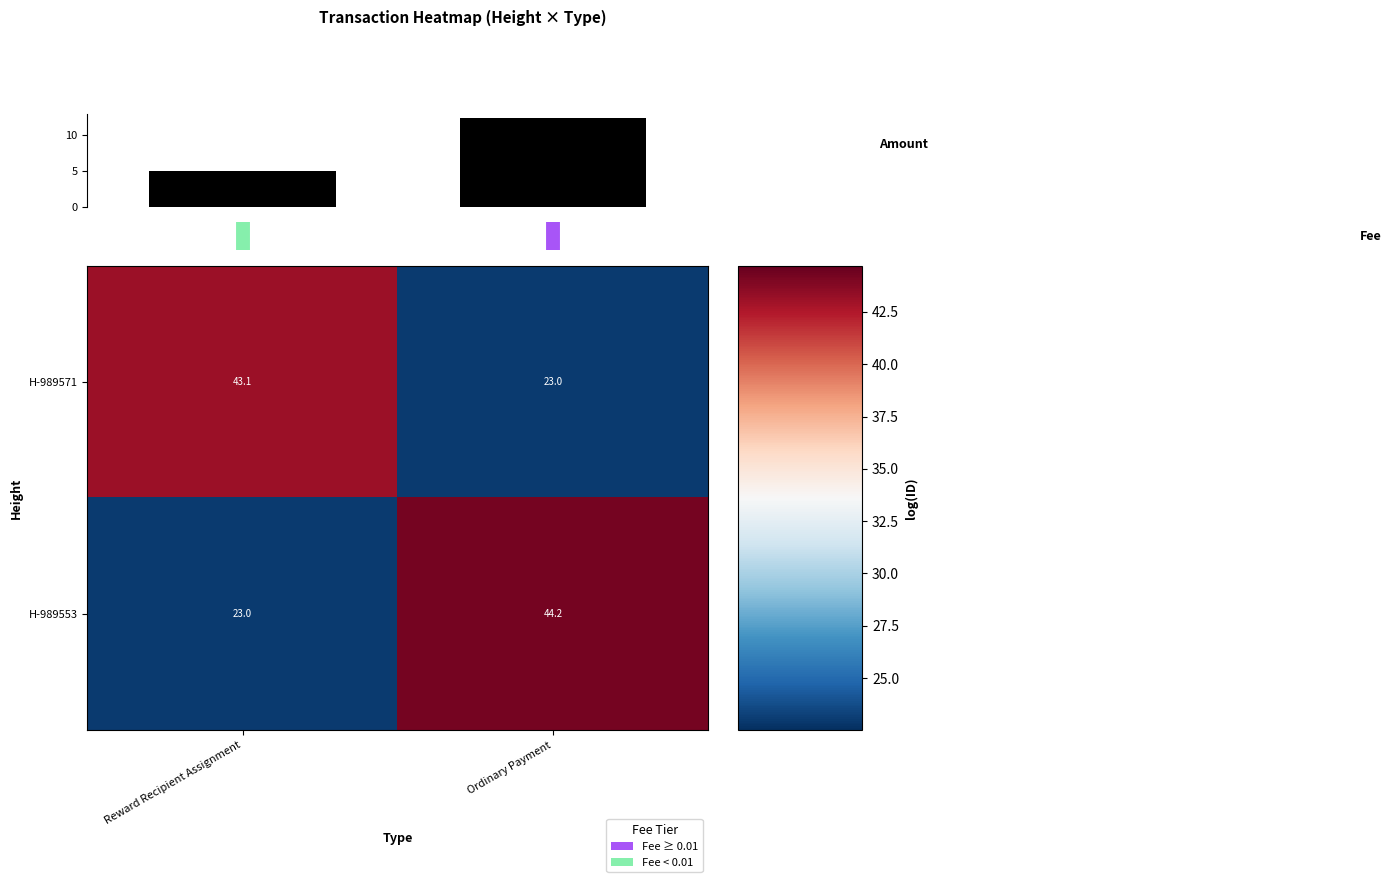

Read the H-989571 value at Ordinary Payment.

23.0